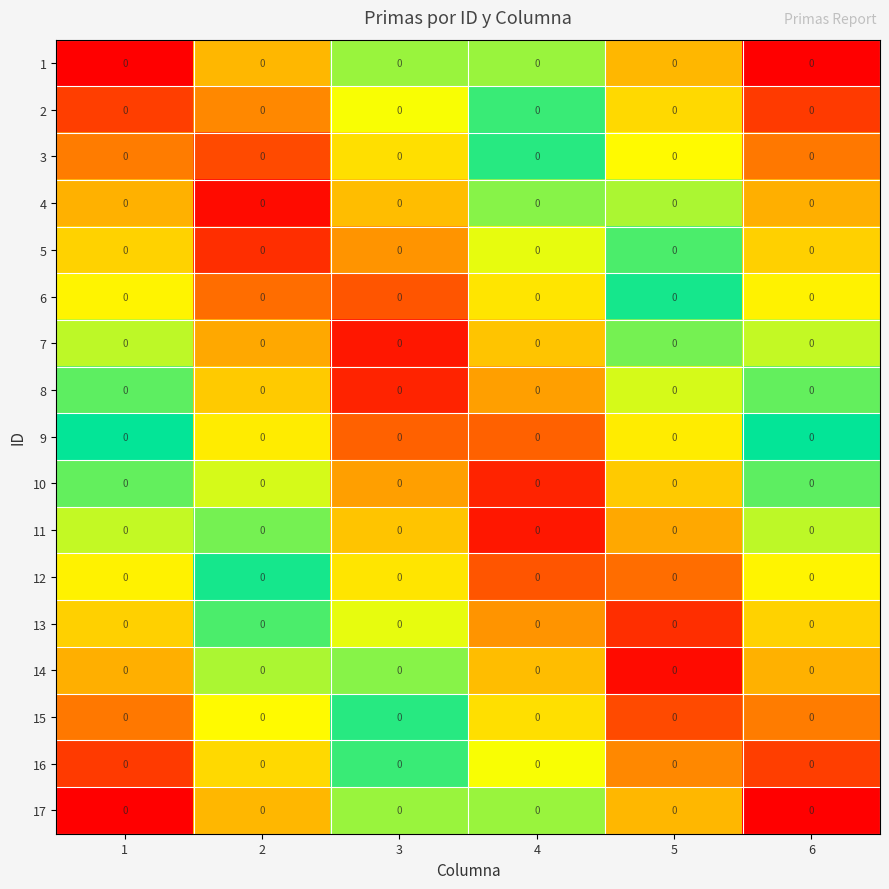

The 10 series shows 0.1 at 4. True or false?

False